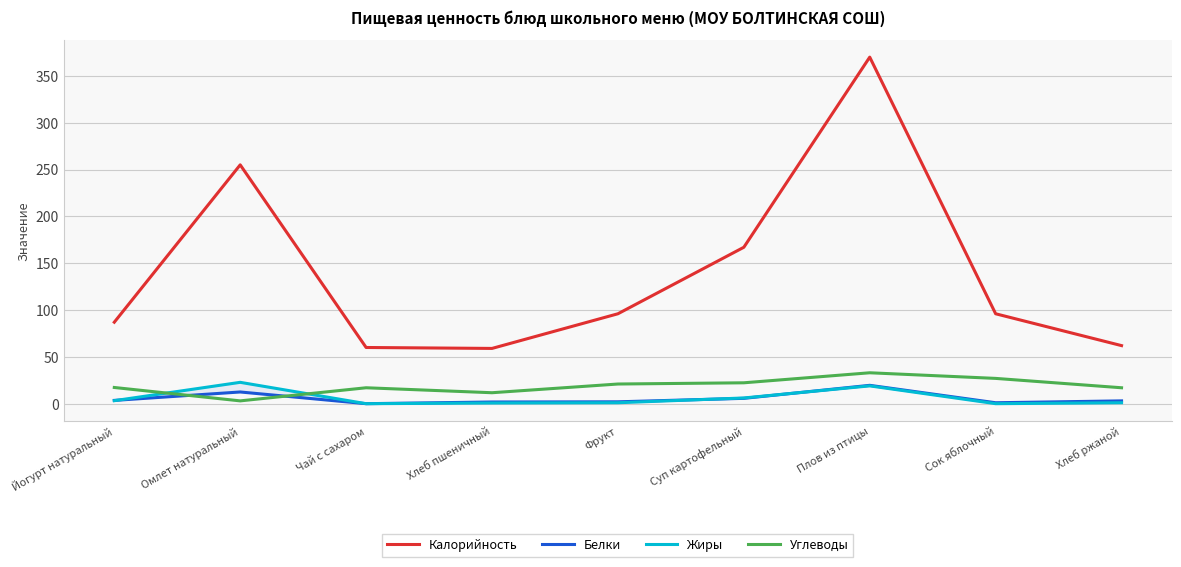

Reading left to right, list all the values displayed in this chart.

Калорийность: 87.0	255.0	60.0	59.0	96.0	167.0	370.0	96.0	62.0
Белки: 3.5	12.5	0.0	1.8	2.0	5.7	19.6	1.0	3.0
Жиры: 3.2	22.8	0.0	0.7	1.0	6.1	19.0	0.0	1.0
Углеводы: 17.3	3.0	17.0	11.7	21.0	22.3	33.0	27.0	17.0